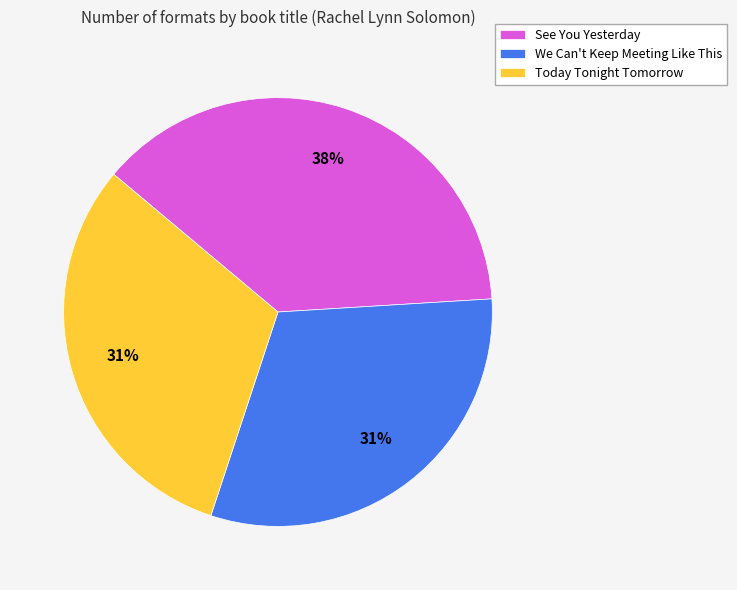

Combined, do We Can't Keep Meeting Like This and See You Yesterday account for over 50%?

Yes